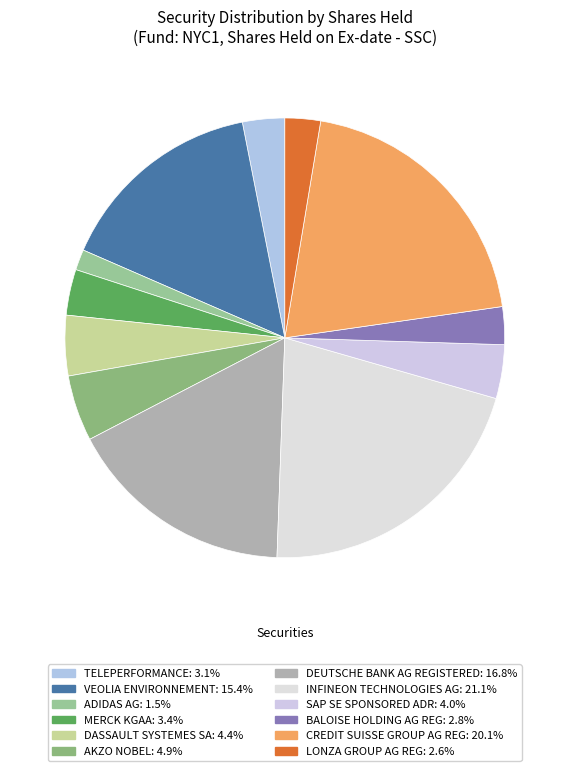

Which slice is the largest?

INFINEON TECHNOLOGIES AG